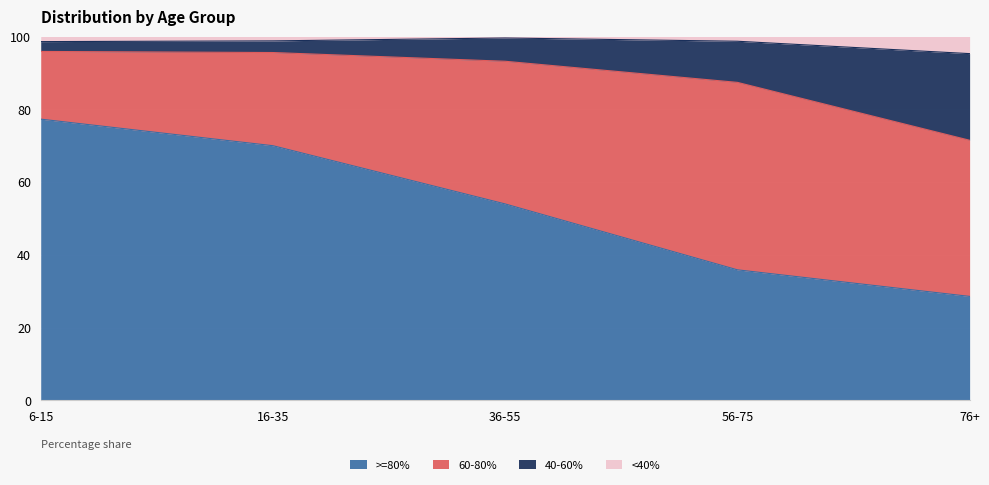

Does the chart display data point markers on the line(s)?

No